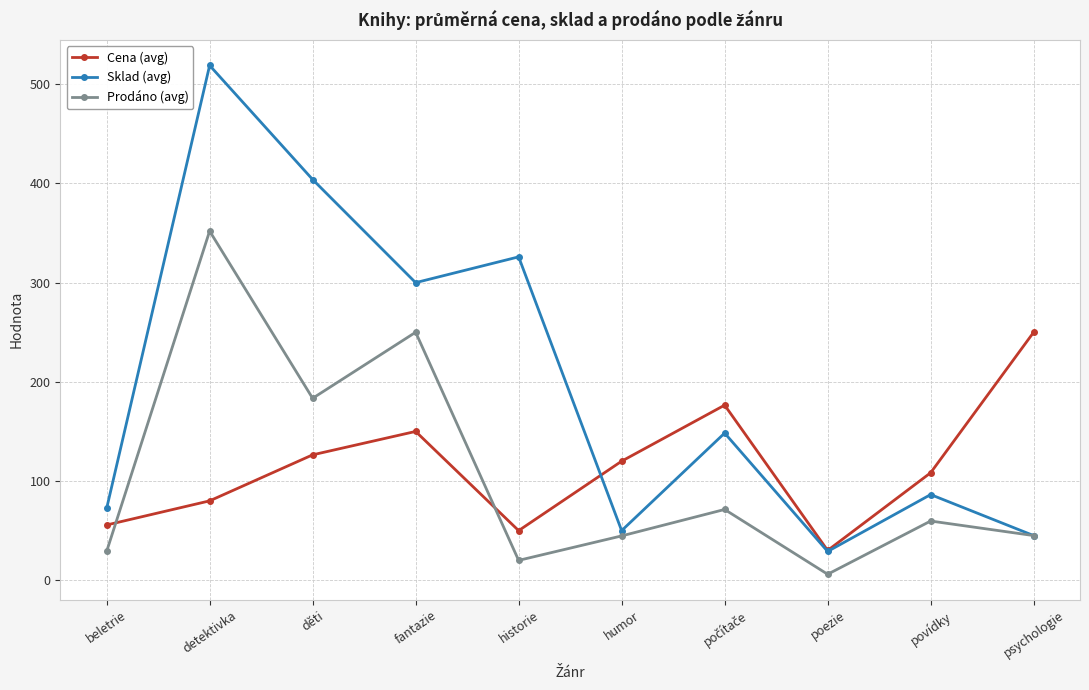

How many values in the Cena (avg) series are below 120?

5